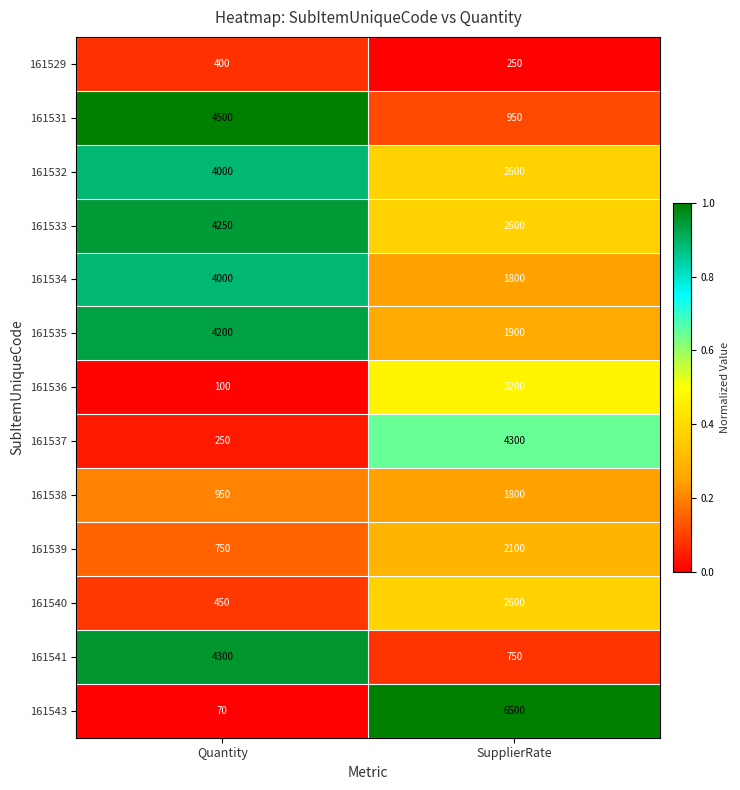

What is the greatest value displayed?

6500